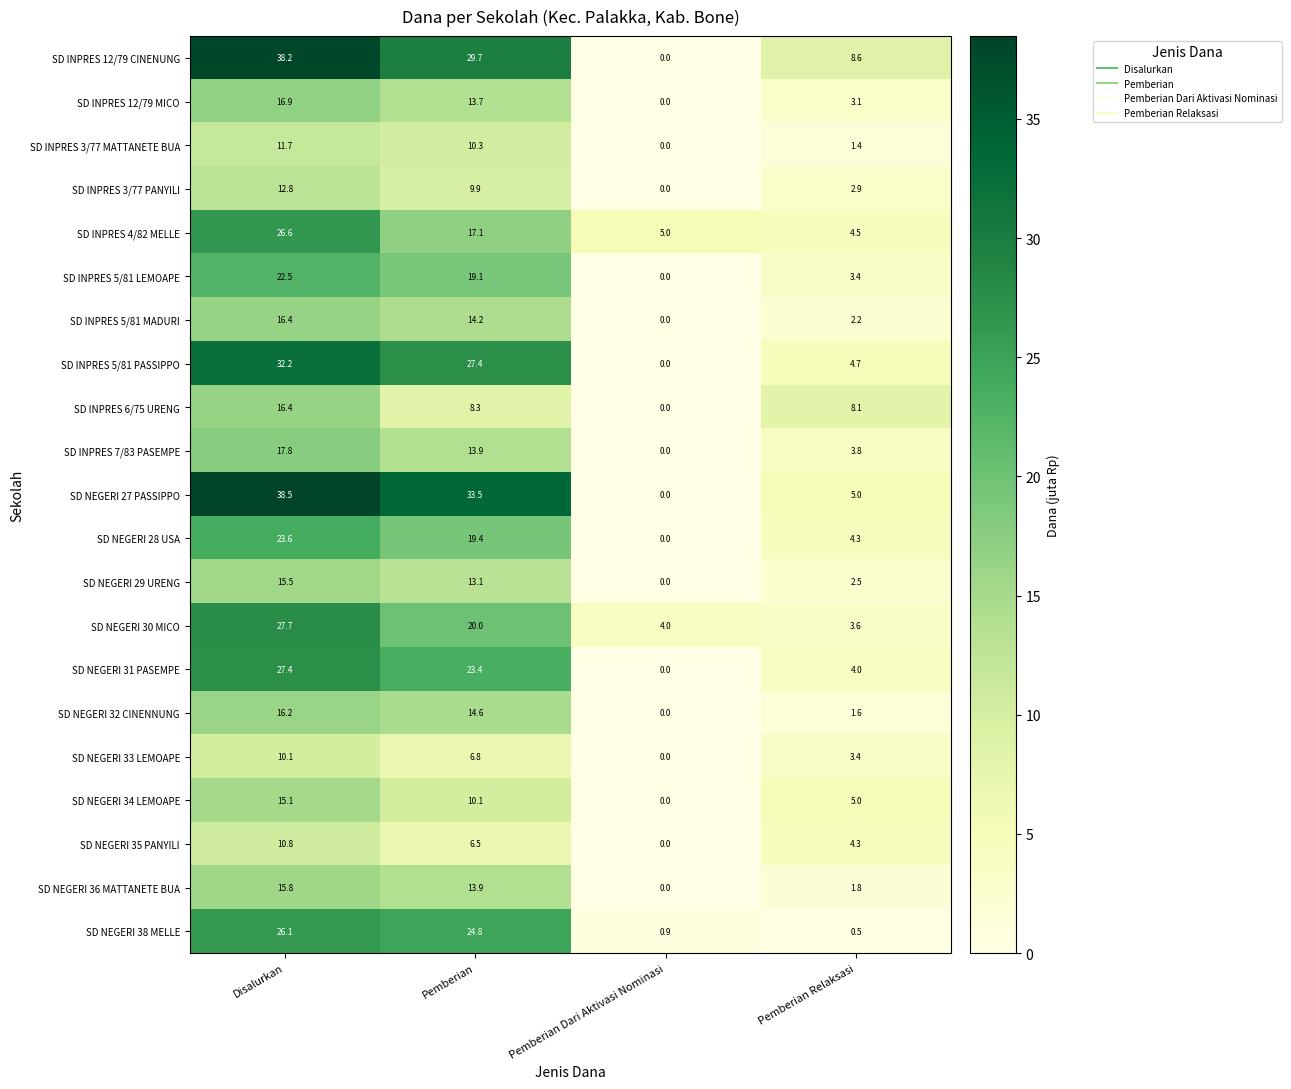

Rank the categories by SD NEGERI 34 LEMOAPE value from lowest to highest.

Pemberian Dari Aktivasi Nominasi, Pemberian Relaksasi, Pemberian, Disalurkan